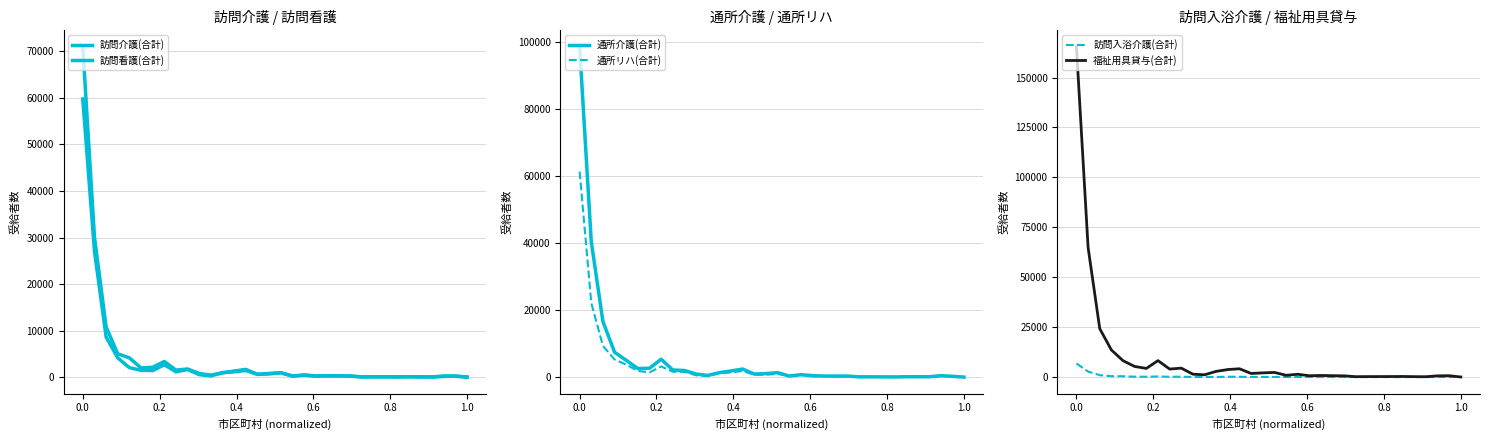

True or false: 訪問介護(合計) and 訪問入浴介護(合計) cross at least once.

False